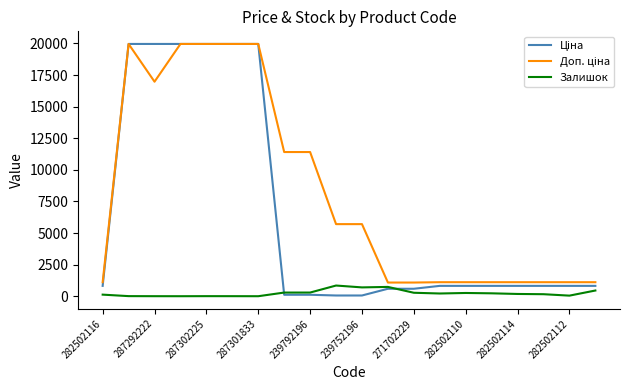

What is the greatest value displayed?

19964.2